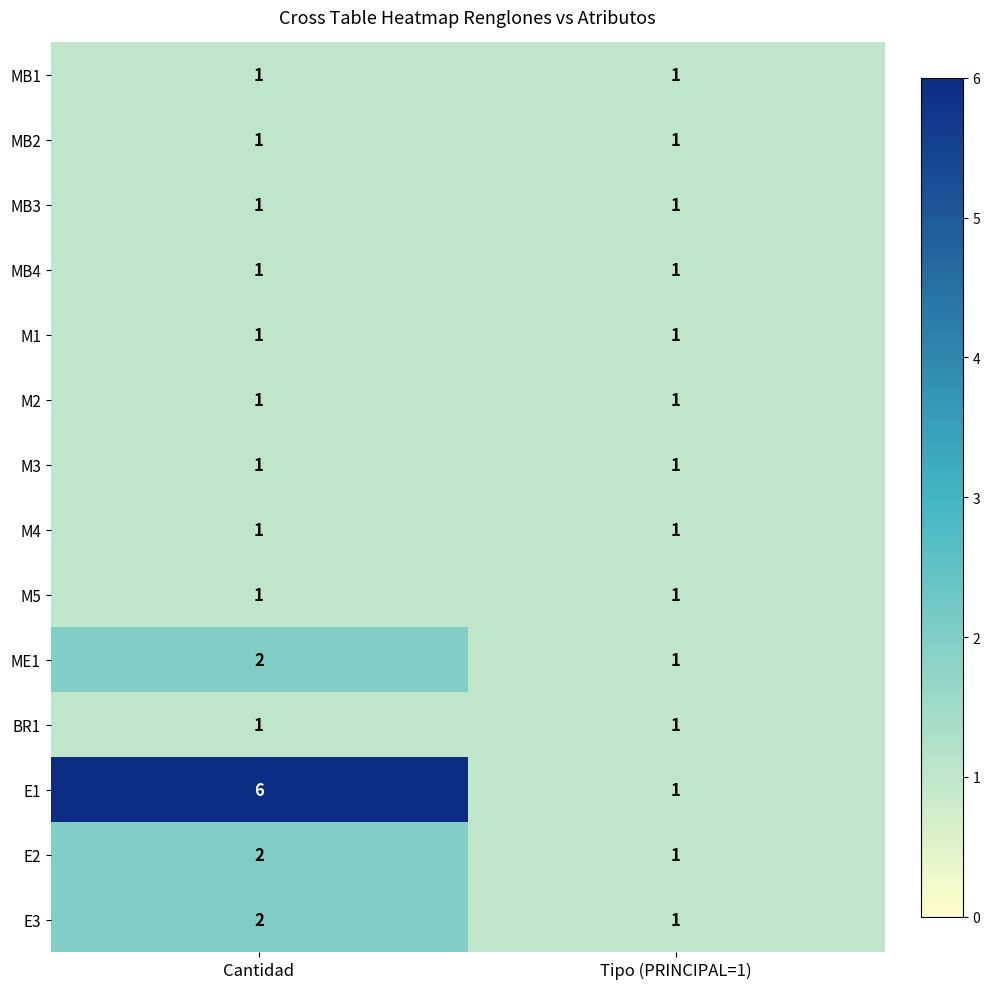

Which category has the highest value in the ME1 series?

Cantidad